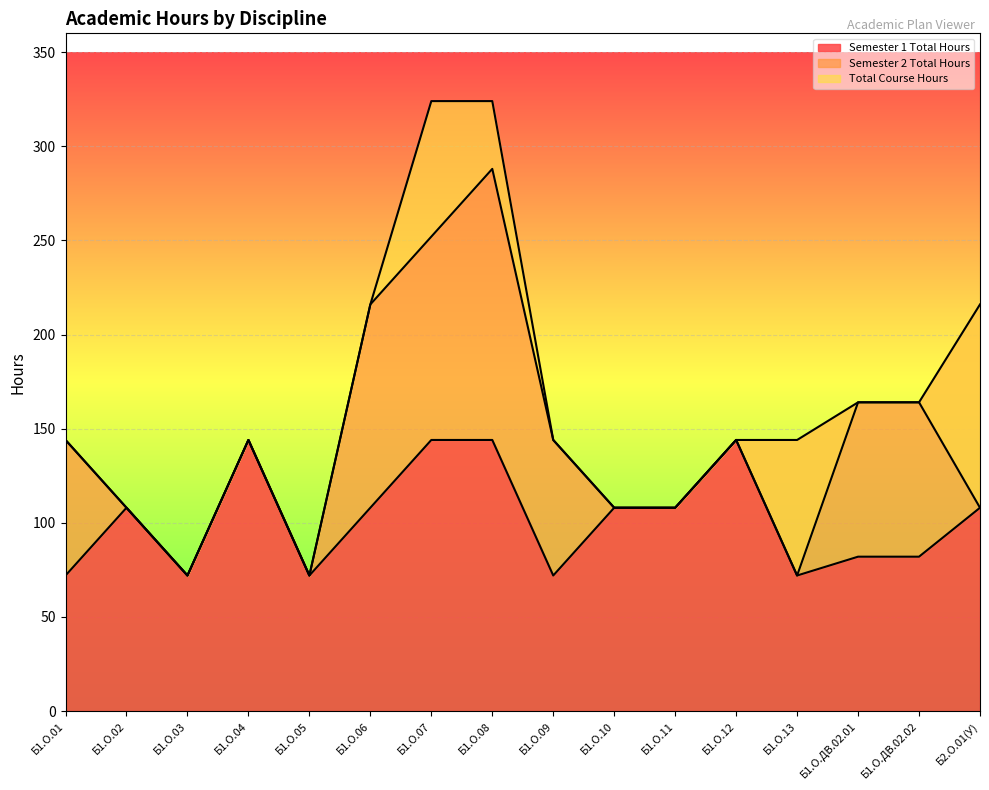

The value of Semester 1 Total Hours at Б1.О.10 is 108. True or false?

True